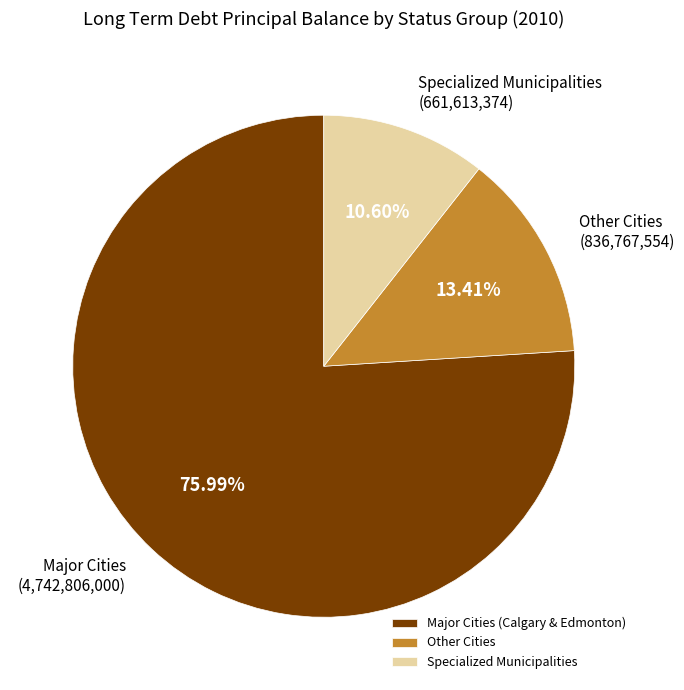

Which slice is the smallest?

Specialized Municipalities